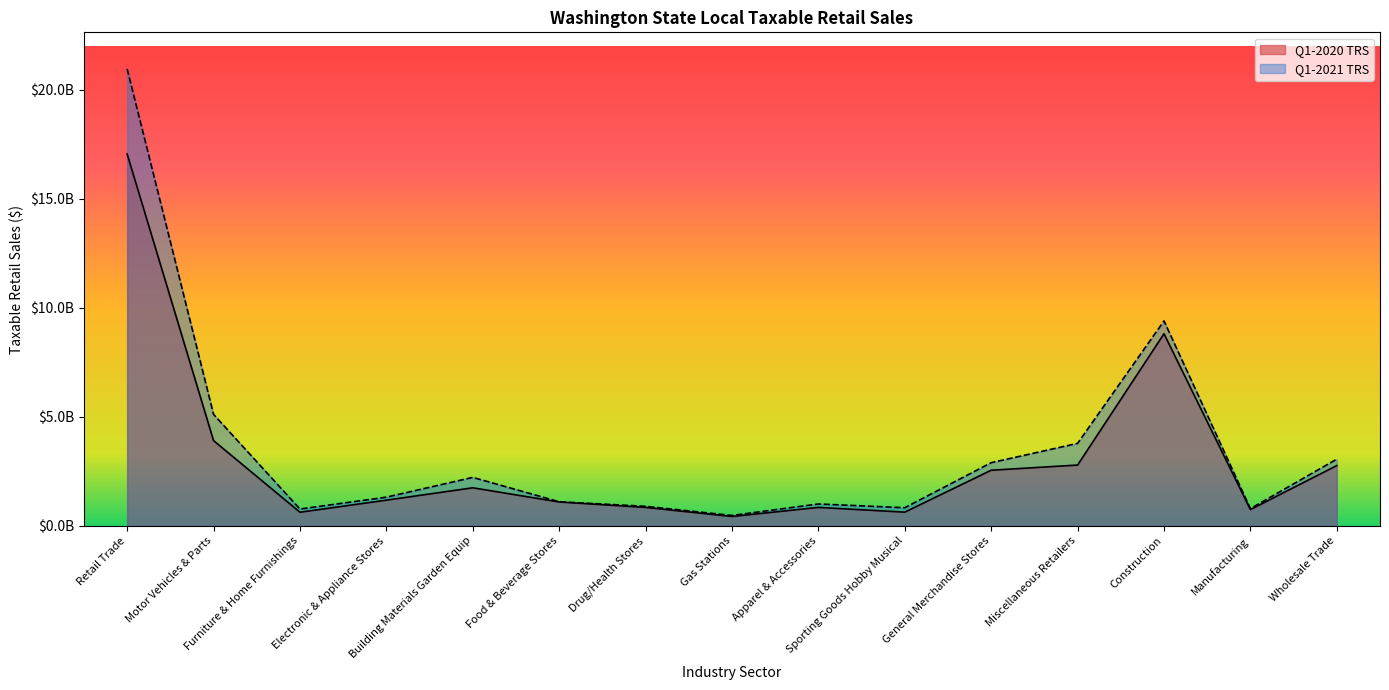

At which label does Q1-2020 TRS reach its minimum?

Gas Stations